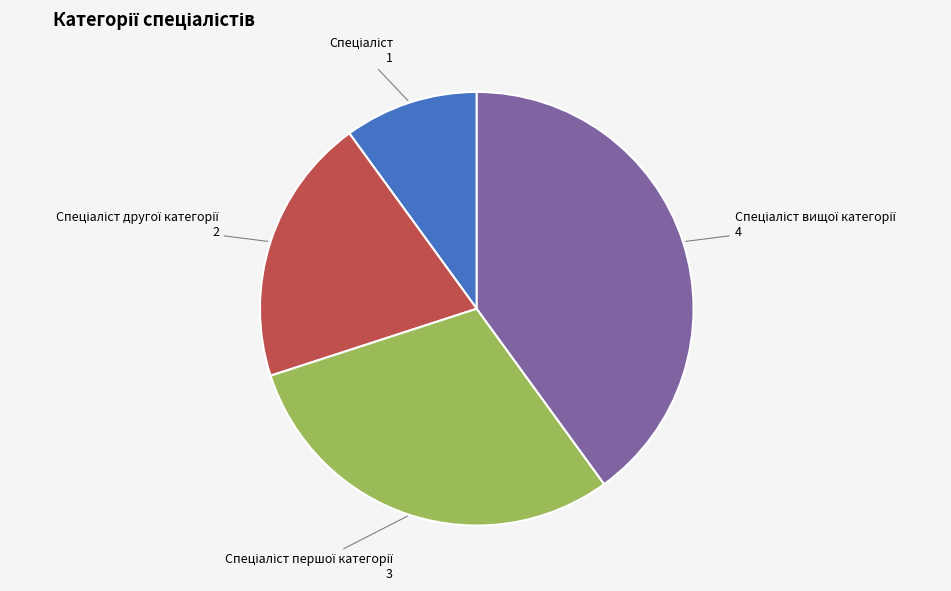

How many slices are in this pie chart?

4